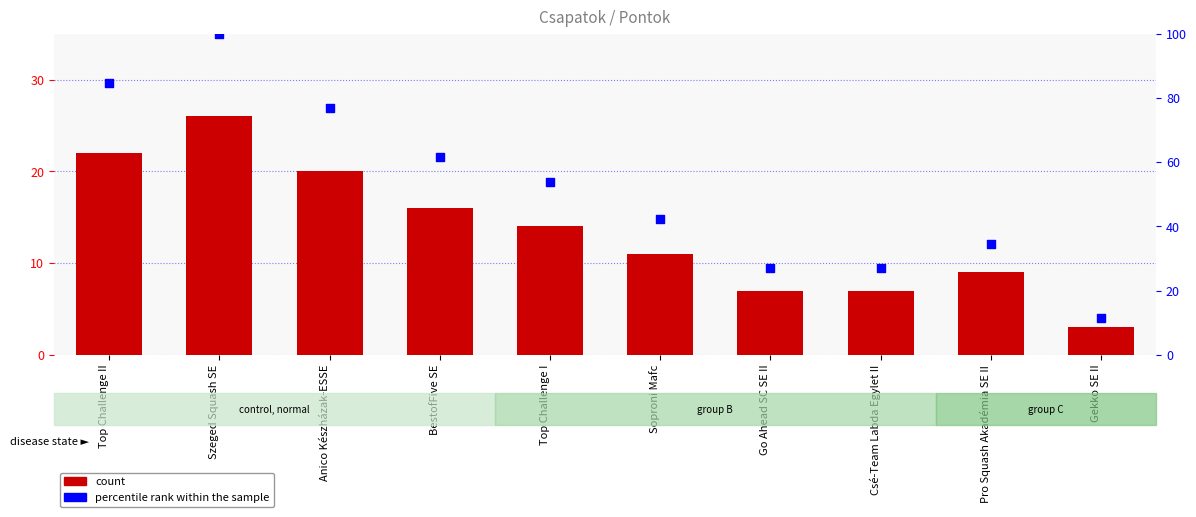

What is the total value across all series at Pro Squash Akadémia SE II?

43.6